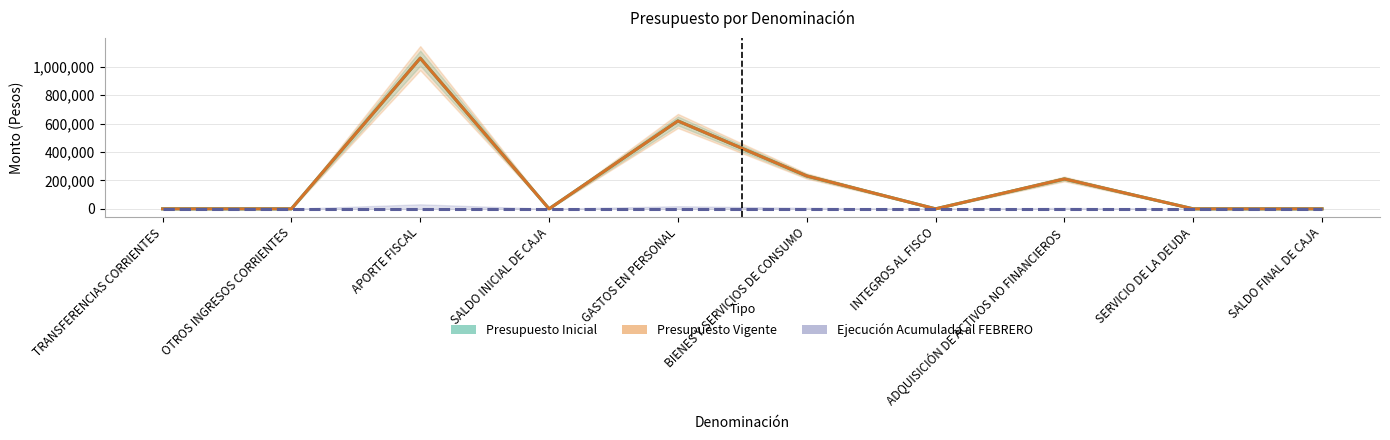

Reading left to right, list all the values displayed in this chart.

Presupuesto Inicial: TRANSFERENCIAS CORRIENTES=10	OTROS INGRESOS CORRIENTES=20	APORTE FISCAL=1059383	SALDO INICIAL DE CAJA=10	GASTOS EN PERSONAL=618031	BIENES Y SERVICIOS DE CONSUMO=231221	INTEGROS AL FISCO=20	ADQUISICIÓN DE ACTIVOS NO FINANCIEROS=210131	SERVICIO DE LA DEUDA=10	SALDO FINAL DE CAJA=10
Presupuesto Vigente: TRANSFERENCIAS CORRIENTES=10	OTROS INGRESOS CORRIENTES=20	APORTE FISCAL=1059383	SALDO INICIAL DE CAJA=10	GASTOS EN PERSONAL=618031	BIENES Y SERVICIOS DE CONSUMO=231221	INTEGROS AL FISCO=20	ADQUISICIÓN DE ACTIVOS NO FINANCIEROS=210131	SERVICIO DE LA DEUDA=10	SALDO FINAL DE CAJA=10
Ejecución Acumulada al FEBRERO: TRANSFERENCIAS CORRIENTES=0	OTROS INGRESOS CORRIENTES=0	APORTE FISCAL=0	SALDO INICIAL DE CAJA=0	GASTOS EN PERSONAL=0	BIENES Y SERVICIOS DE CONSUMO=0	INTEGROS AL FISCO=0	ADQUISICIÓN DE ACTIVOS NO FINANCIEROS=0	SERVICIO DE LA DEUDA=0	SALDO FINAL DE CAJA=0